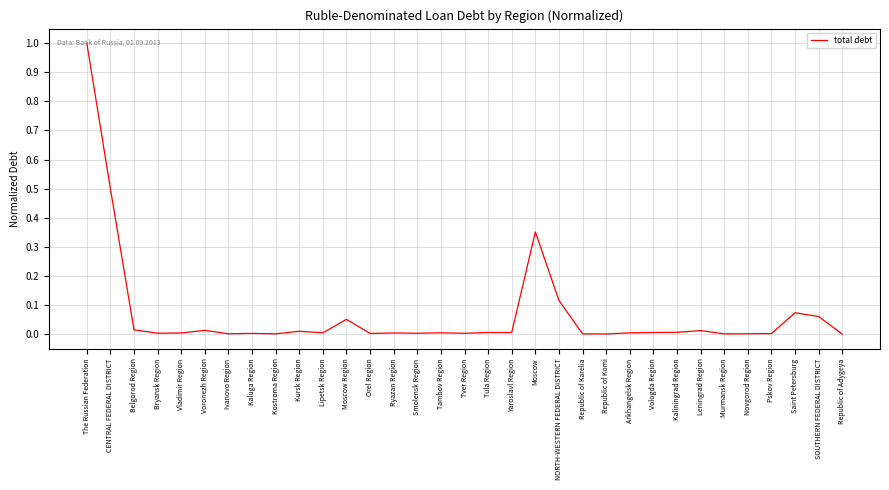

Is it true that the value at Vologda Region is 0.0?

True